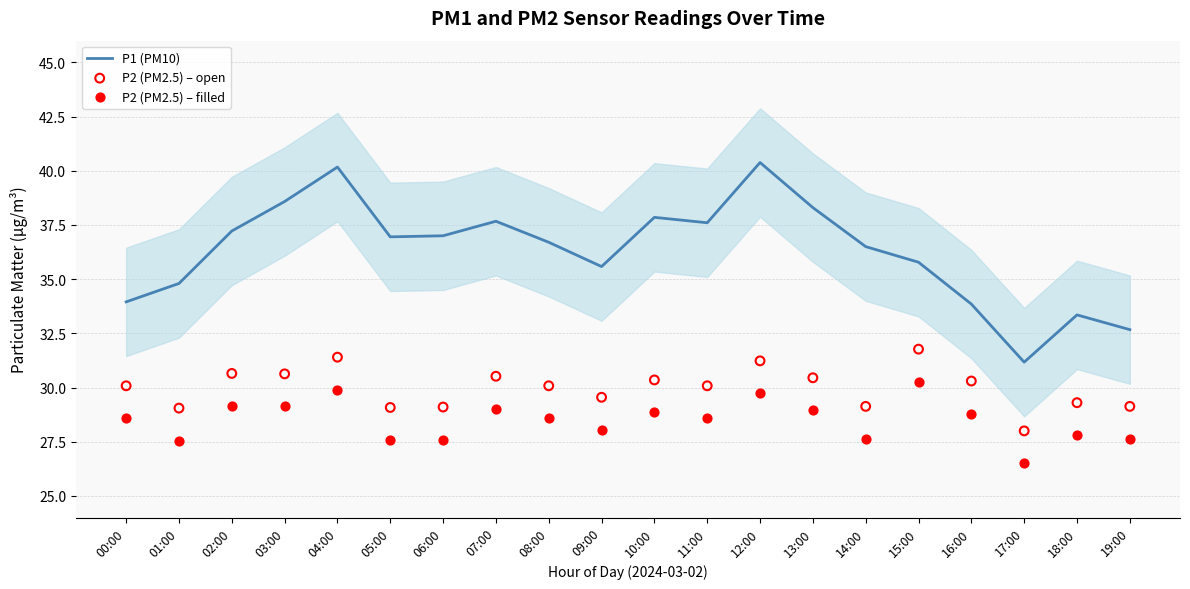

Is the value of P2 (PM2.5) – open at 08:00 greater than the value of P2 (PM2.5) – filled at 08:00?

Yes